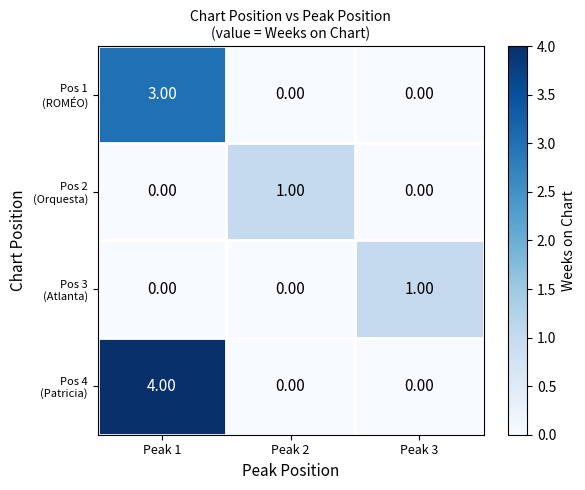

What is the total value across all series at Peak 1?

7